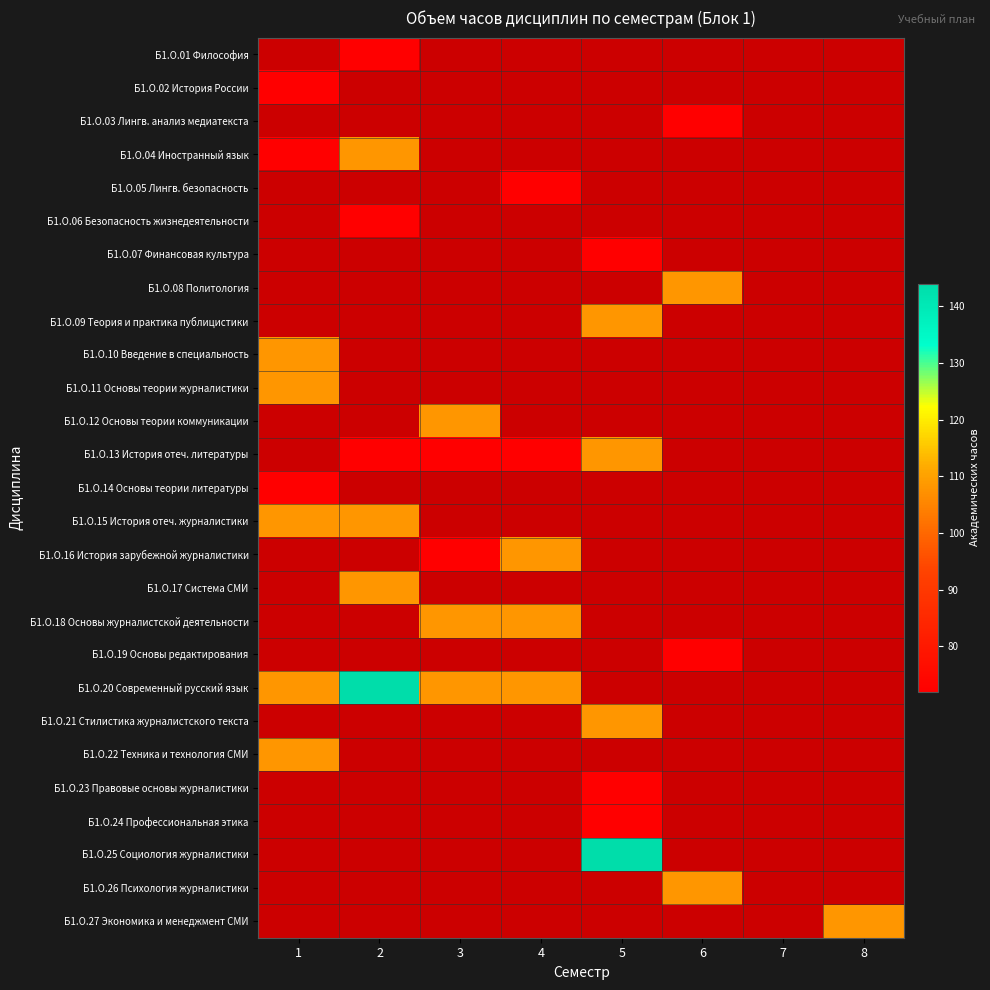

Which category has the lowest value across all series?

1